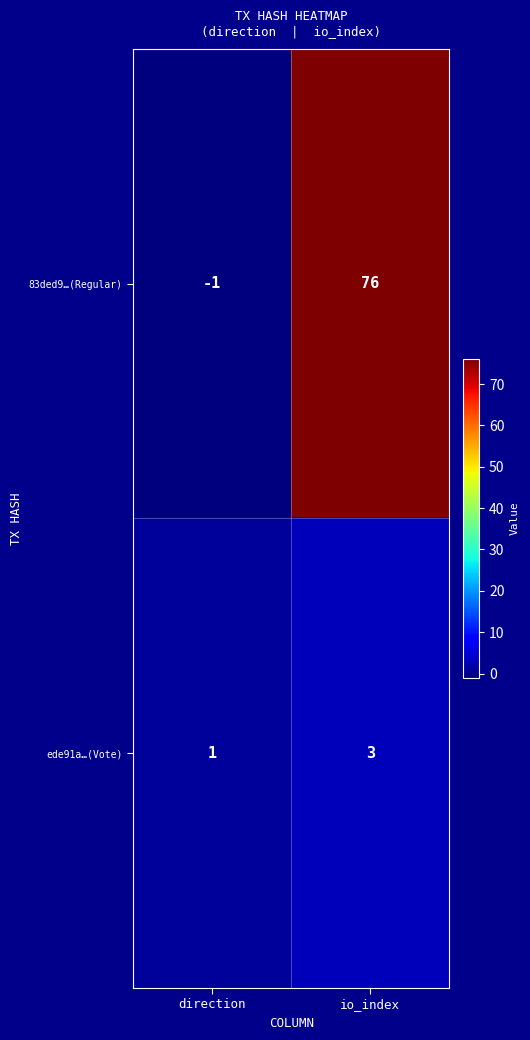

True or false: 83ded9…(Regular) has a value of 43 at io_index.

False